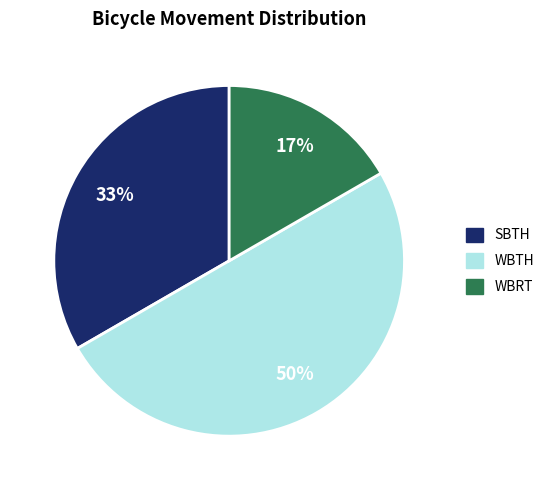

To the nearest percent, what is the difference between the largest and smallest slice percentages?

33%